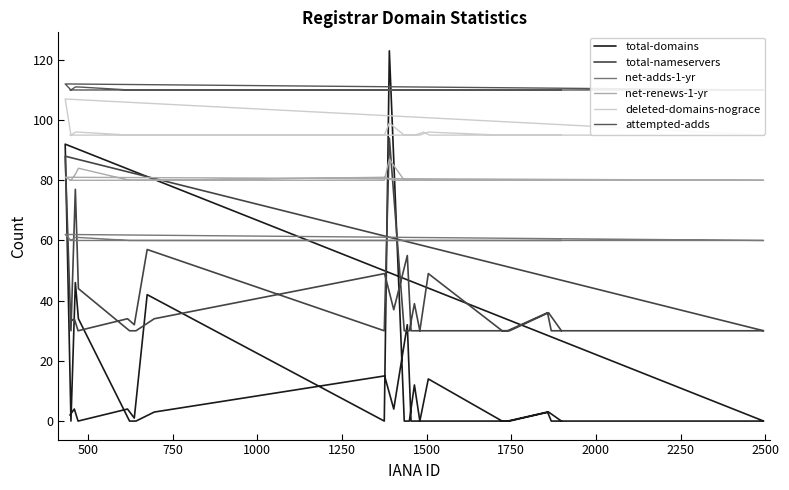

How many interior local peaks does the deleted-domains-nograce series have?

4